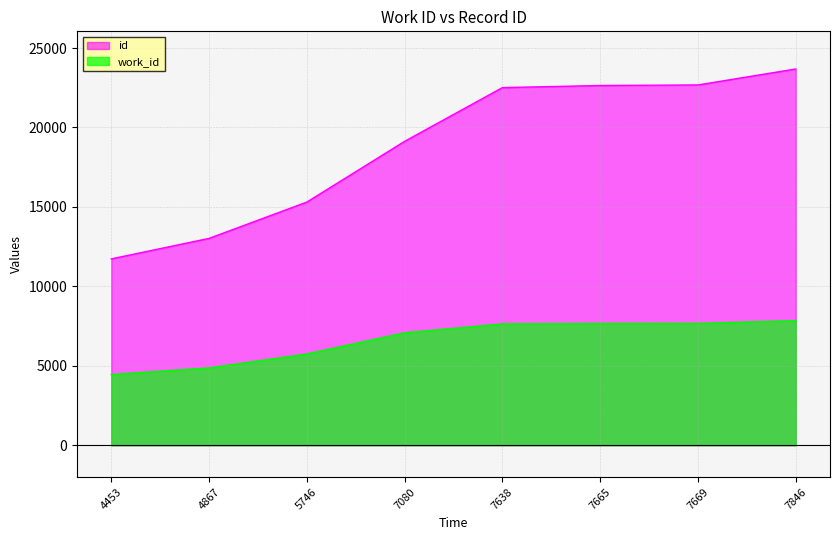

Does the chart have visible grid lines?

Yes